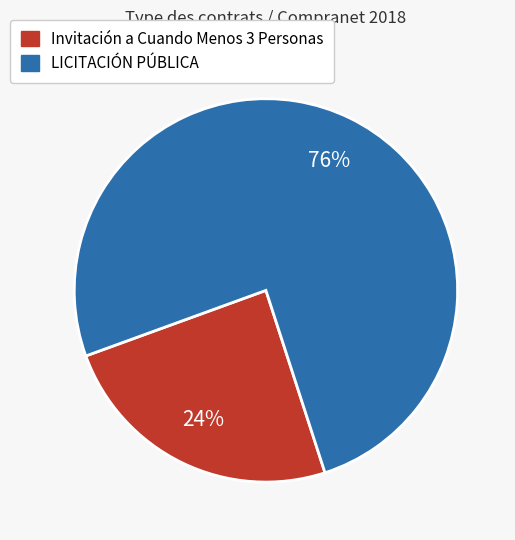

How many segments does this pie chart have?

2